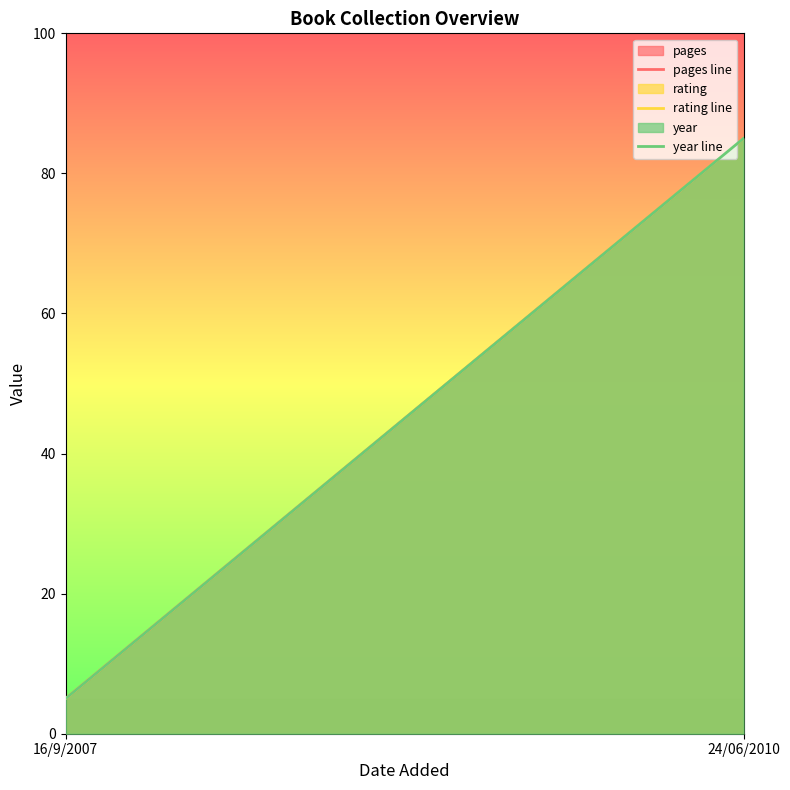

Read the pages line value at 24/06/2010.

85